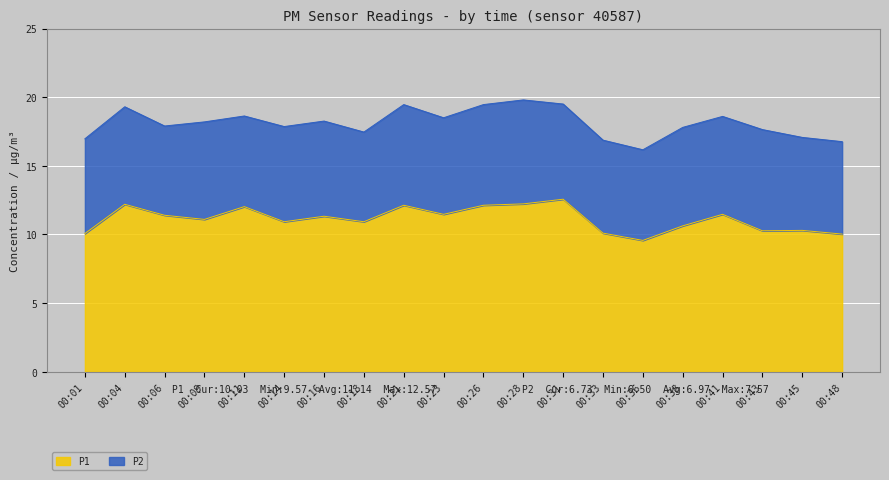

What is the value of the 2nd point from the left?

12.2